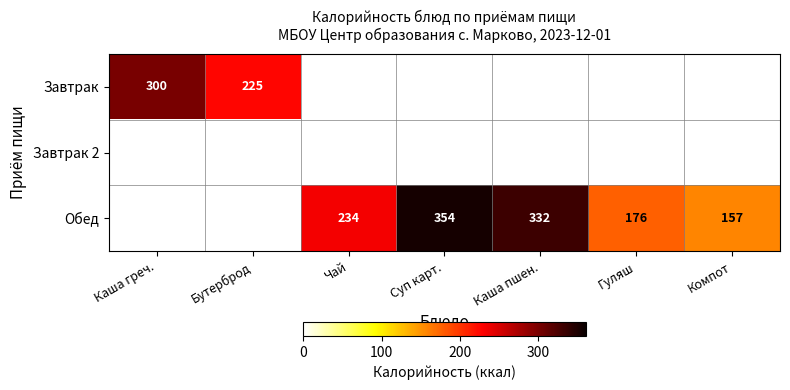

True or false: Обед has a value of 332 at Каша пшен..

True